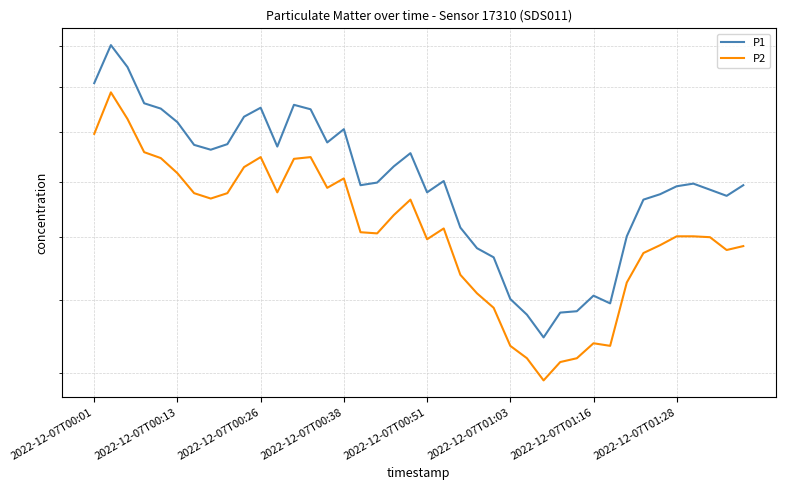

Does the chart display data point markers on the line(s)?

No